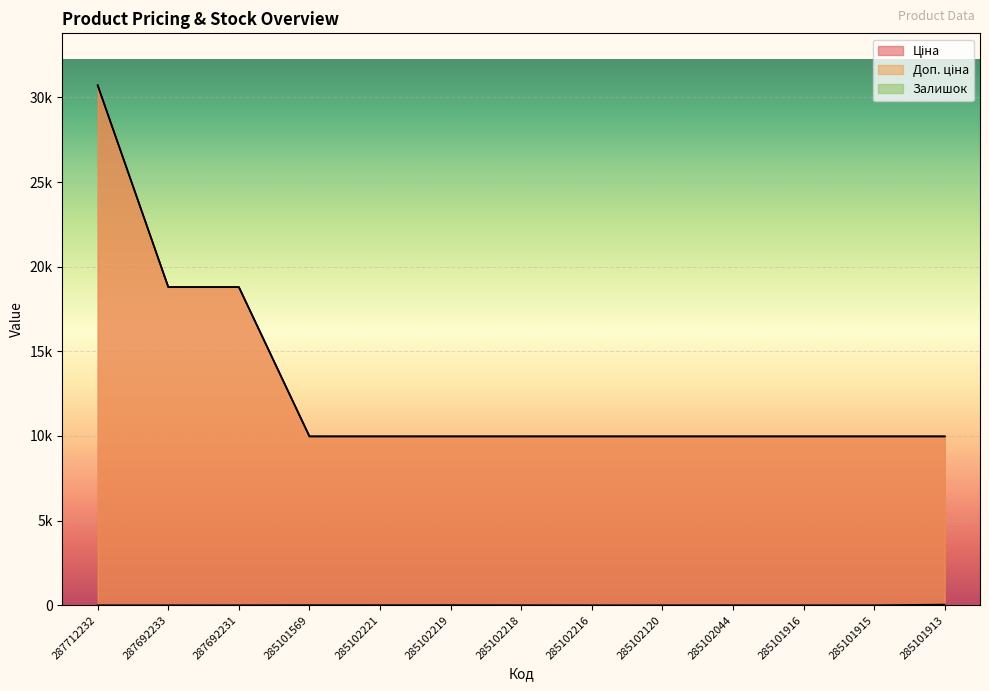

What is the label of the 9th point from the right?

285102221